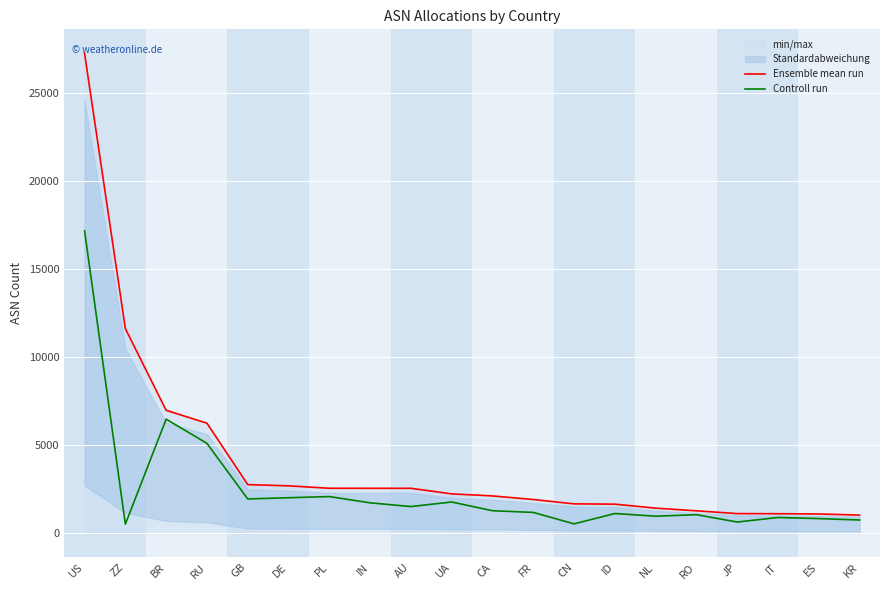

How many values in the Controll run series exceed 1281?

9